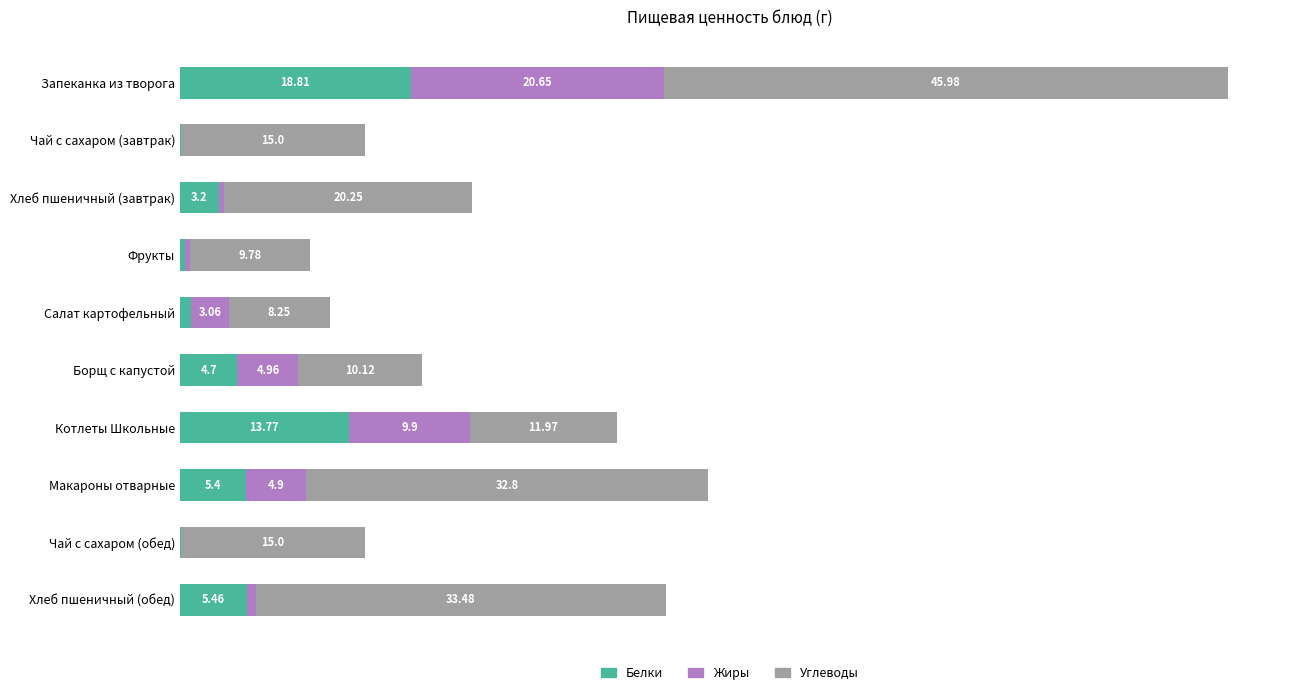

Which category has the highest value in the Белки series?

Запеканка из творога